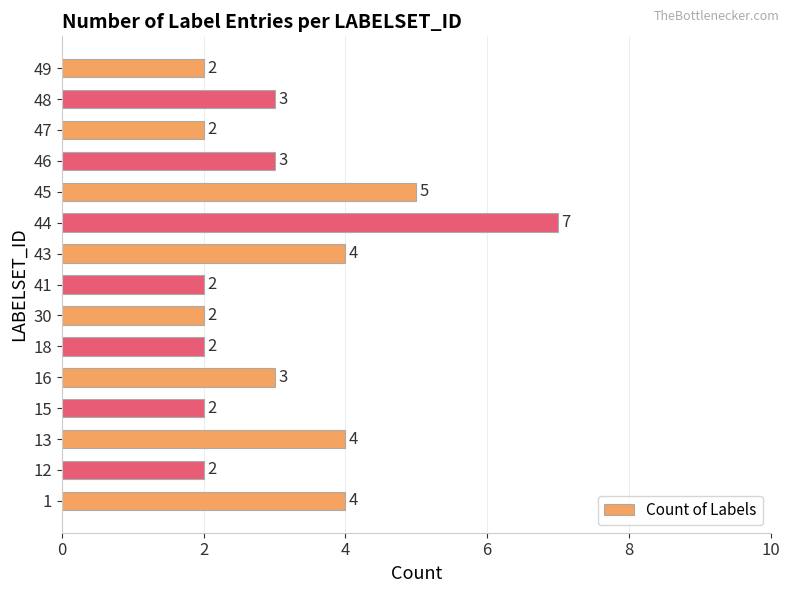

What is the difference between the second highest and minimum values?

3